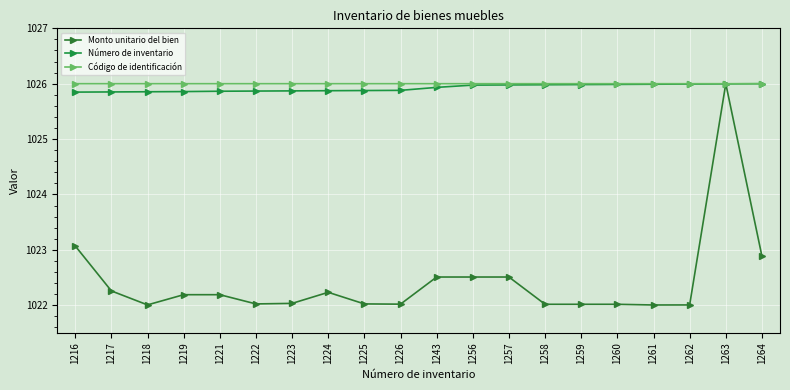

The value of Monto unitario del bien at 1216 is 1473.0. True or false?

False